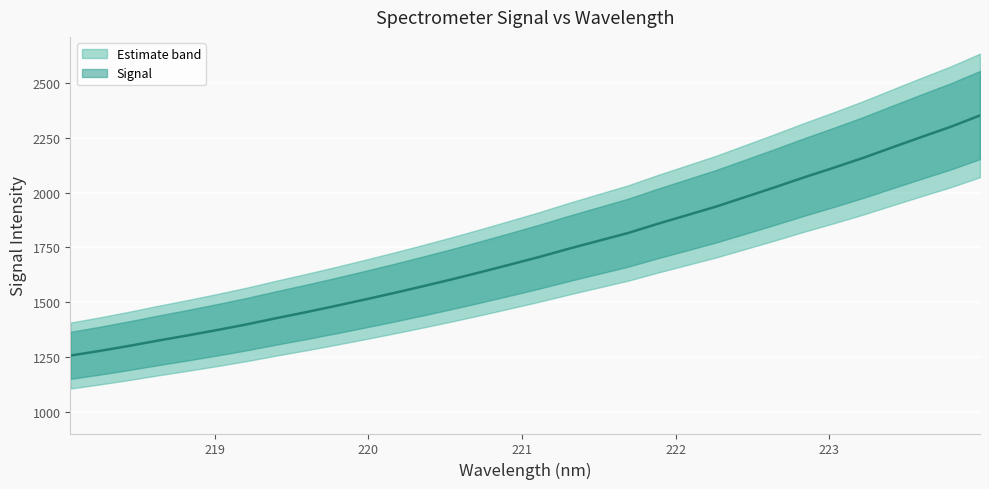

What is the ratio of the value at 222.0721 to the value at 221.1174?

1.1